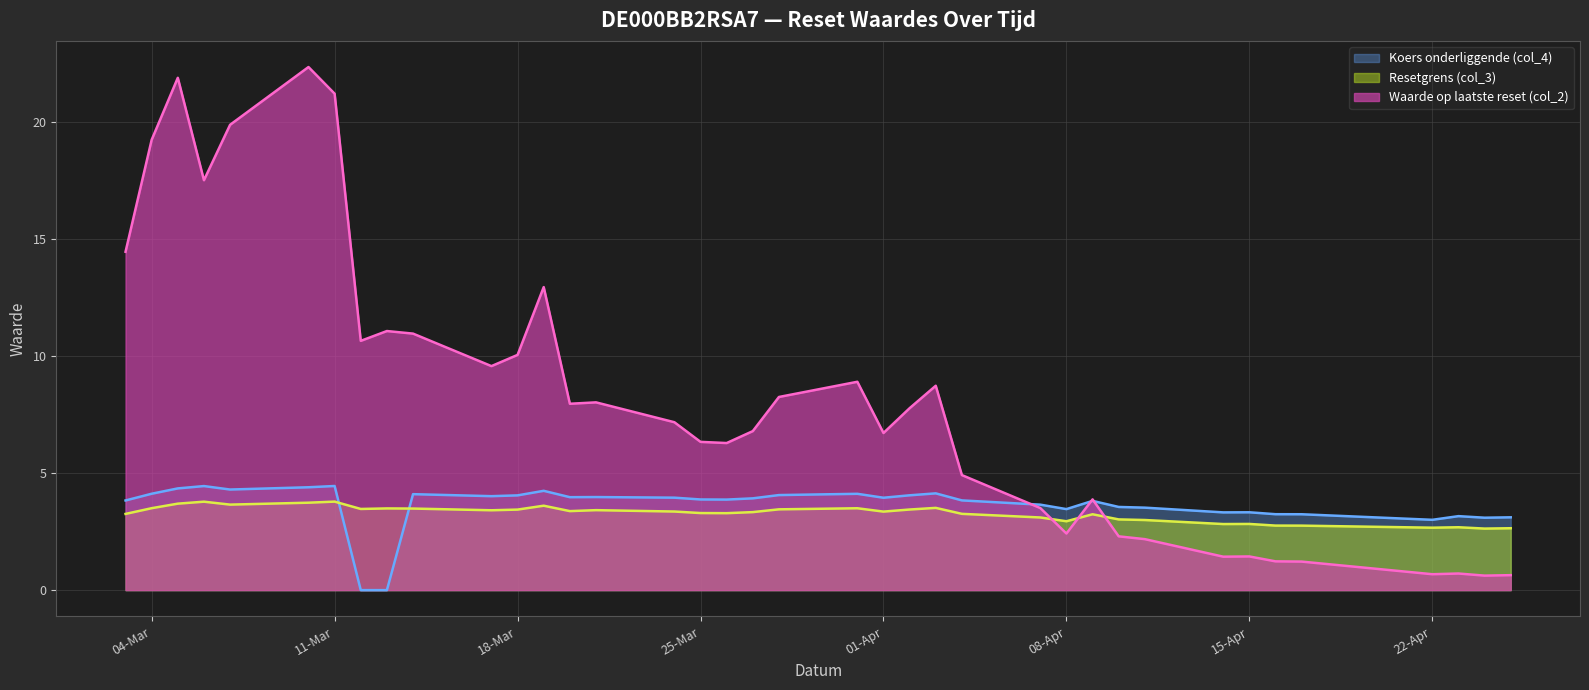

True or false: Resetgrens (col_3) has a value of 2.1 at 2025-04-11.

False